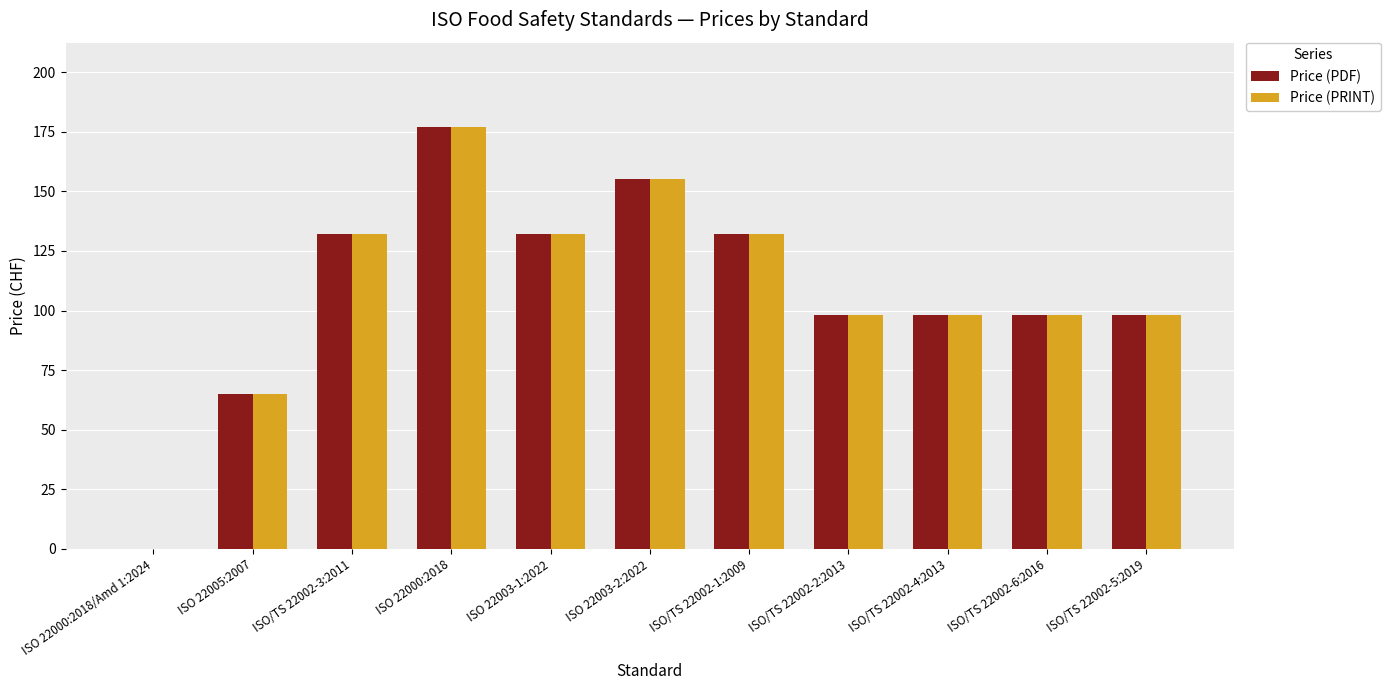

How many values in Price (PDF) are above zero?

10